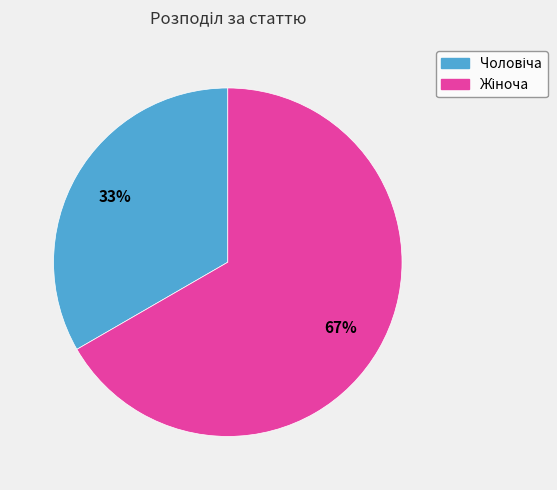

To the nearest percent, what is the average slice percentage?

50%